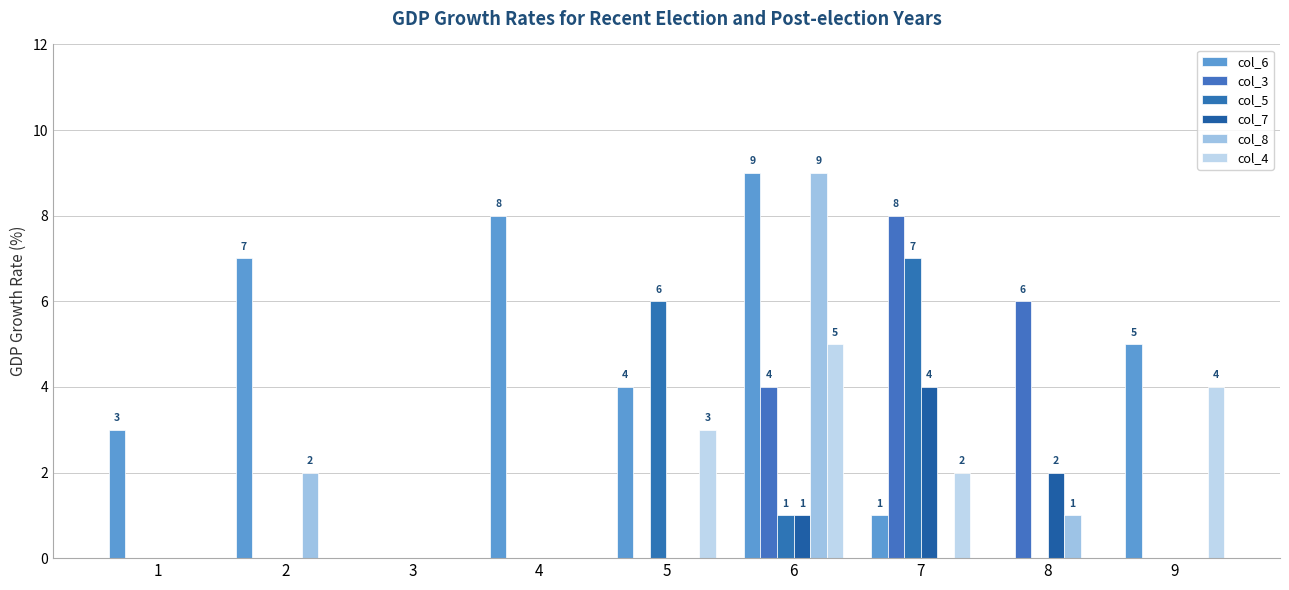

Reading left to right, extract all data points from this chart.

col_6: 1=3	2=7	3=0	4=8	5=4	6=9	7=1	8=0	9=5
col_3: 1=0	2=0	3=0	4=0	5=0	6=4	7=8	8=6	9=0
col_5: 1=0	2=0	3=0	4=0	5=6	6=1	7=7	8=0	9=0
col_7: 1=0	2=0	3=0	4=0	5=0	6=1	7=4	8=2	9=0
col_8: 1=0	2=2	3=0	4=0	5=0	6=9	7=0	8=1	9=0
col_4: 1=0	2=0	3=0	4=0	5=3	6=5	7=2	8=0	9=4